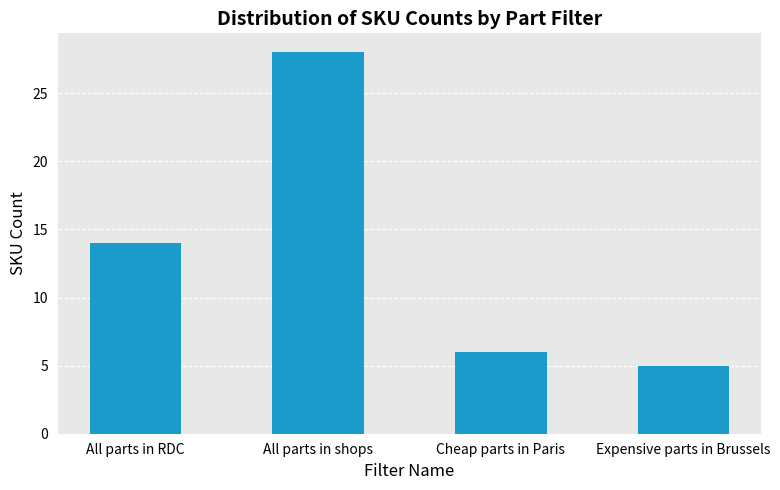

What is the label of the 4th bar from the right?

All parts in RDC